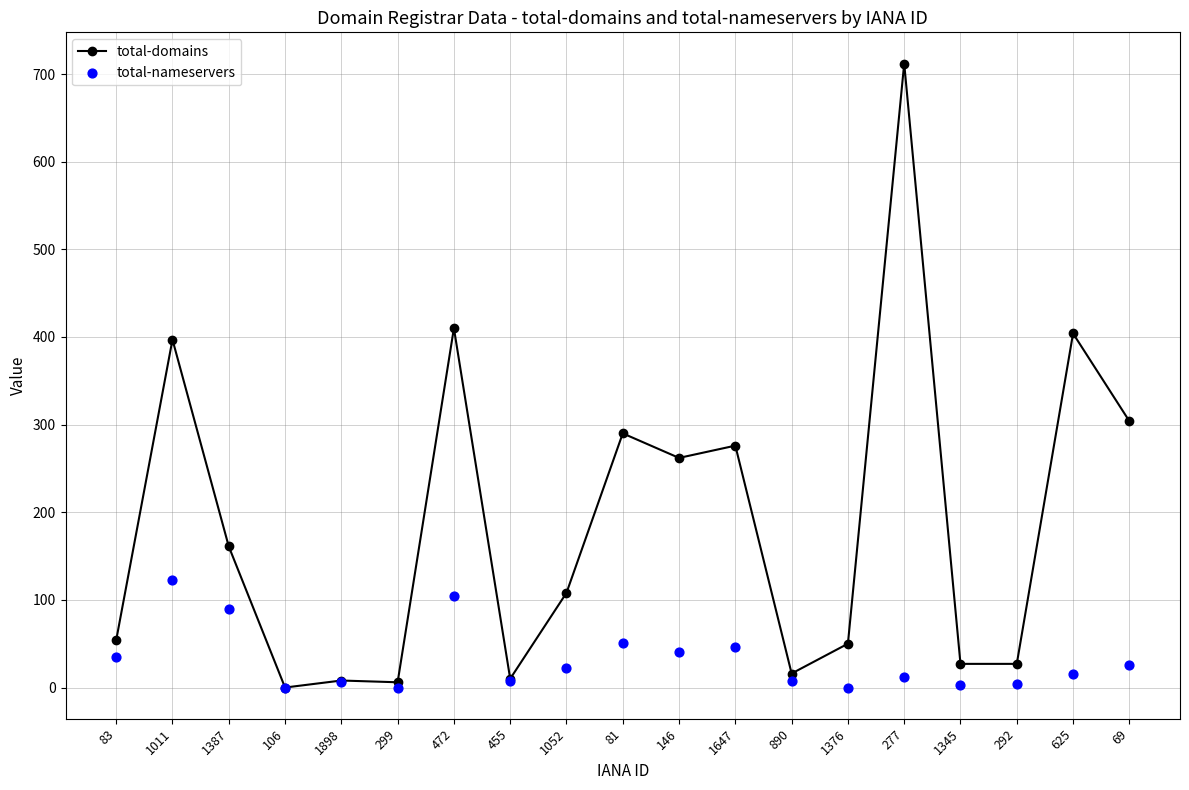

Which series has the widest spread of Y values?

total-domains